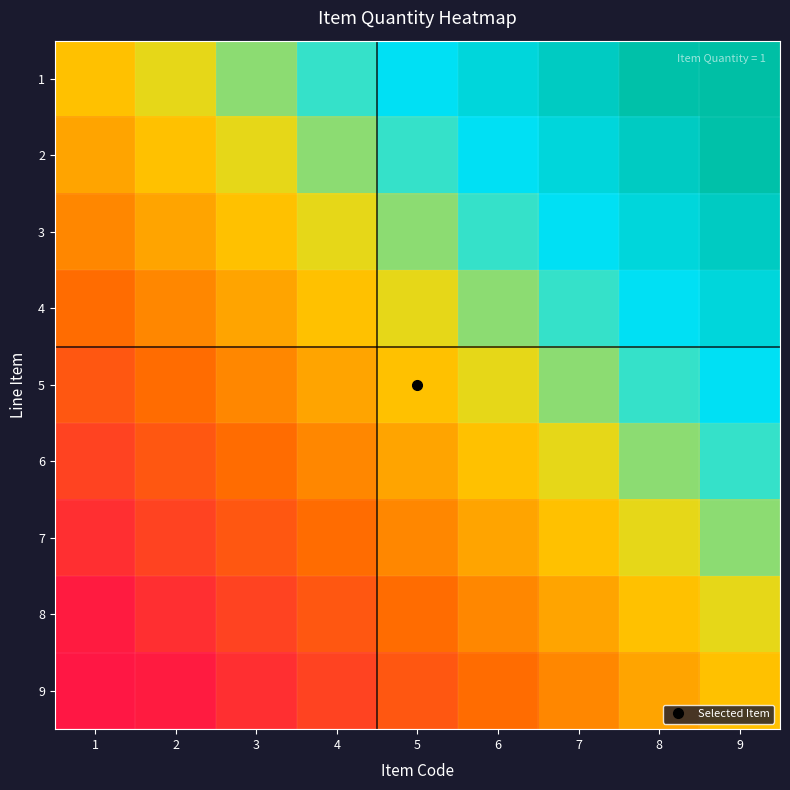

At how many categories does at least one series exceed 0?

8